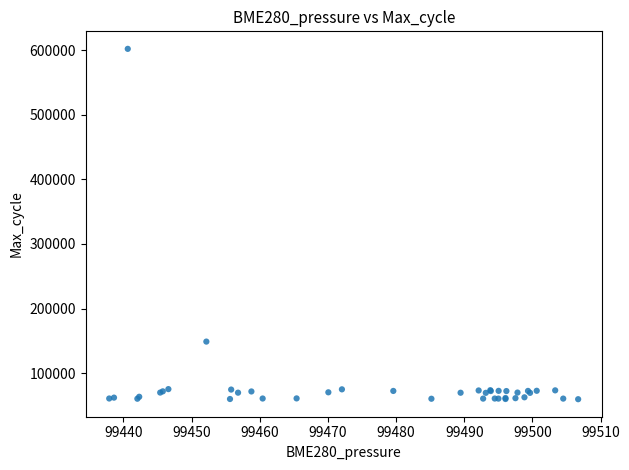

What Y value in the scatter plot is closest to 330838?

149000